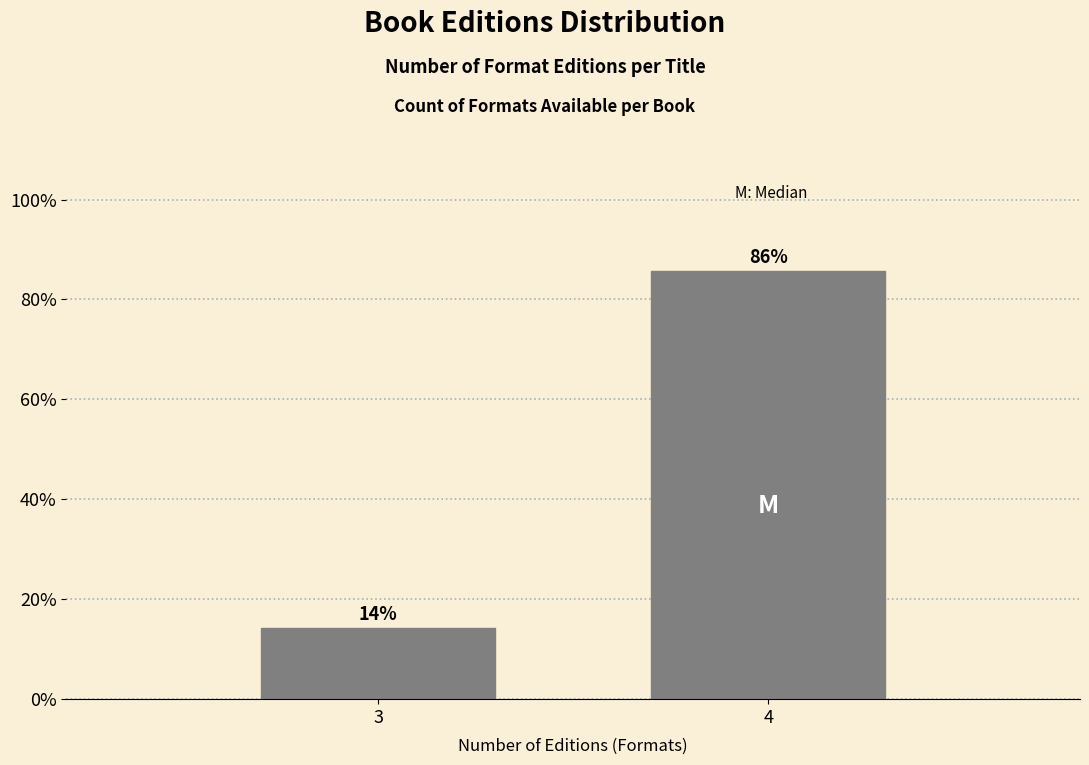

What is the greatest value displayed?

85.7